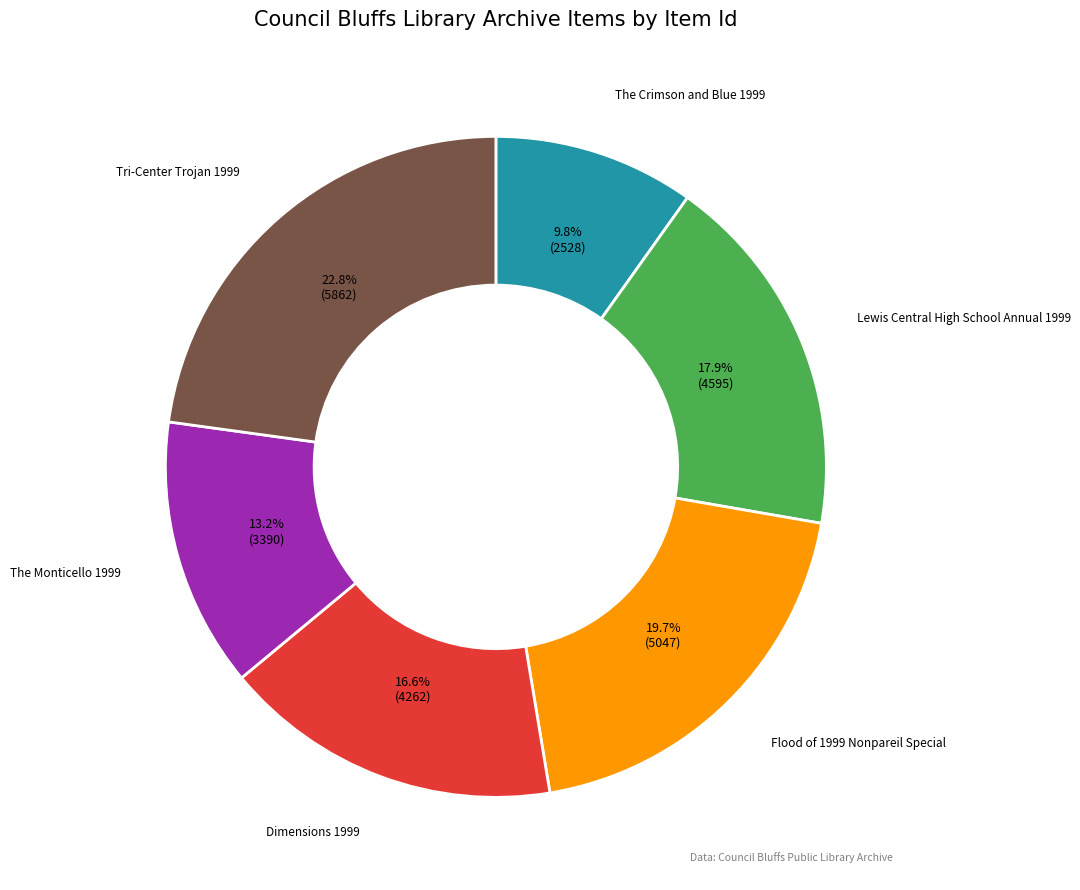

How many segments does this pie chart have?

6